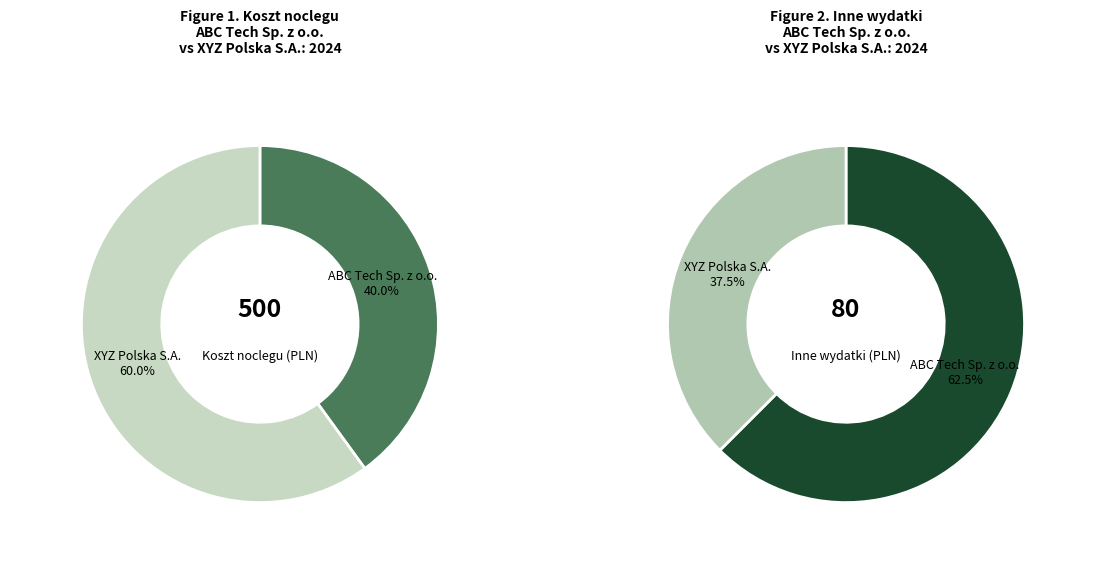

Which category has the smallest portion of the pie?

ABC Tech Sp. z o.o.